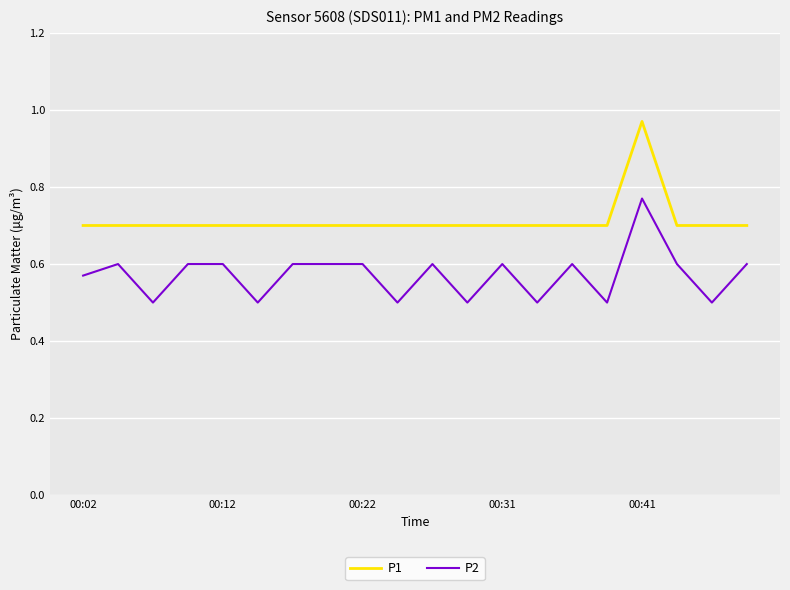

What is the difference between the maximum and minimum values in the P1 series?

0.3